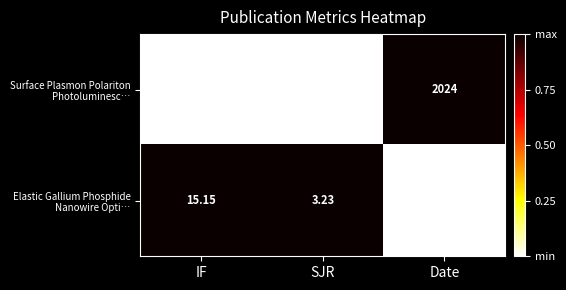

At which category is the sum across all series the highest?

Date